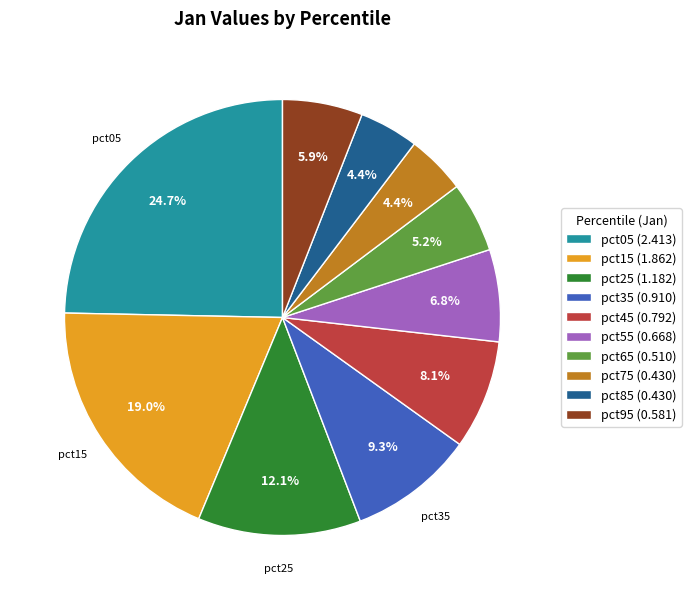

How many slices are in this pie chart?

10